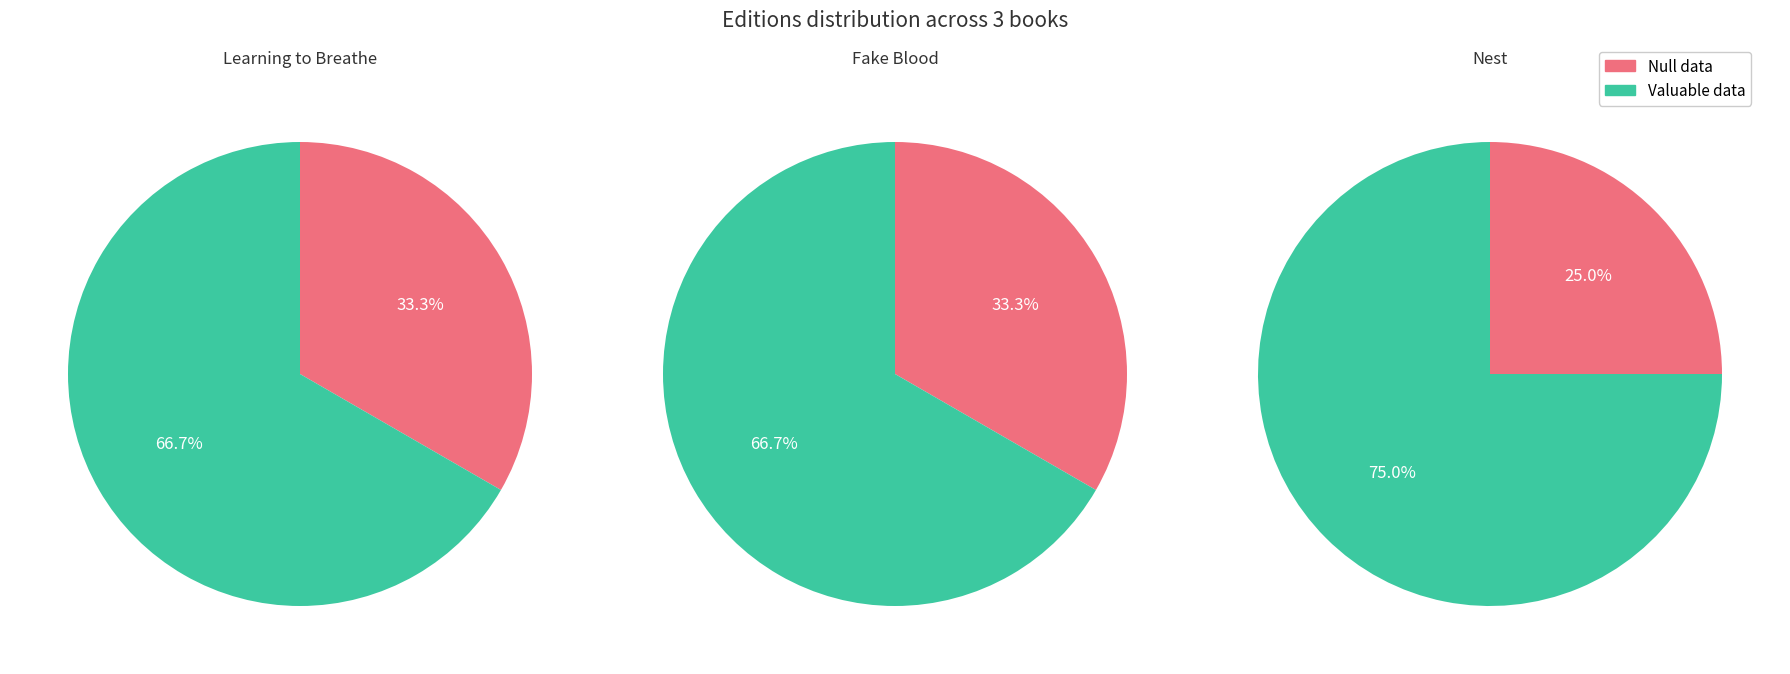

What is the difference between the highest and lowest values at Learning to Breathe?

1